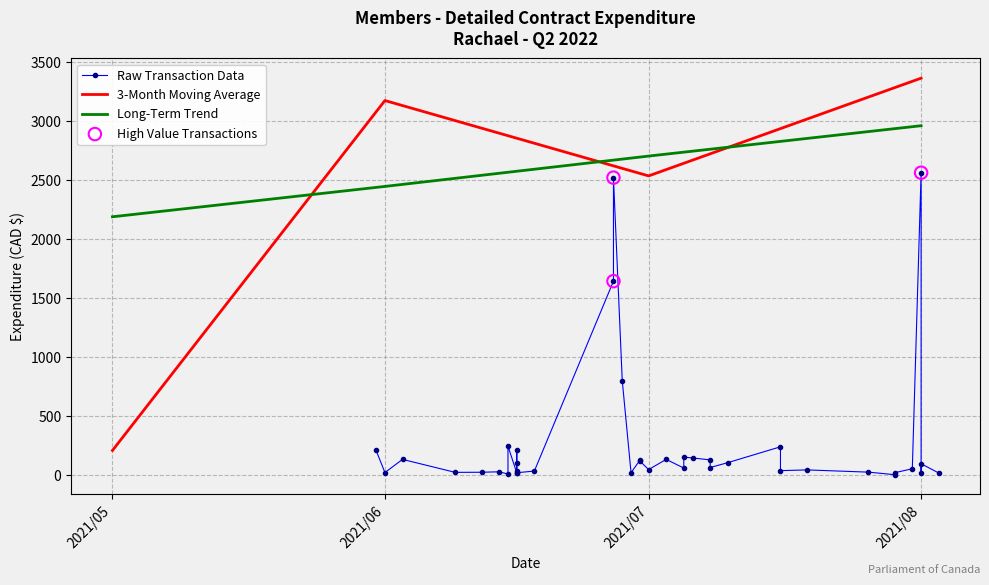

Rank the categories by Long-Term Trend value from highest to lowest.

2021/08, 2021/07, 2021/06, 2021/05